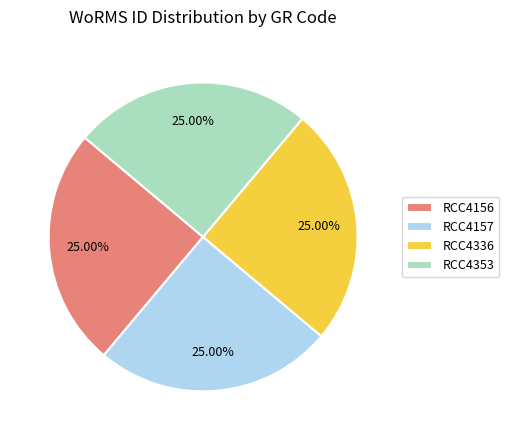

Count the number of slices in the pie.

4